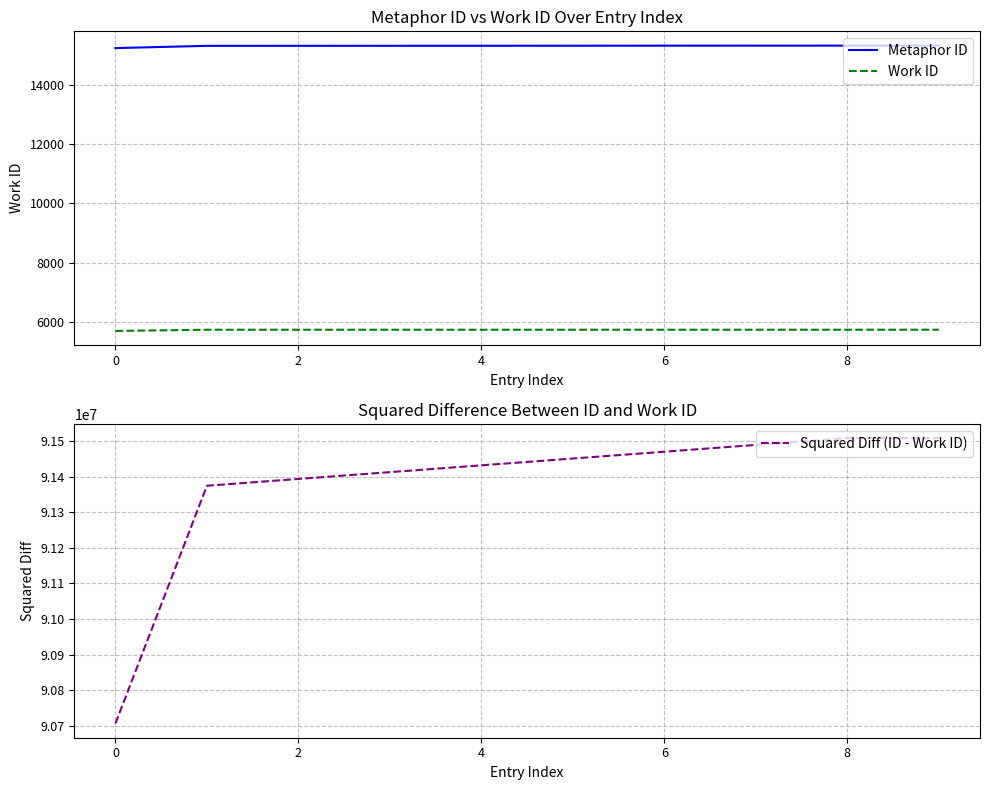

What is the total value across all series at 7?

91510286